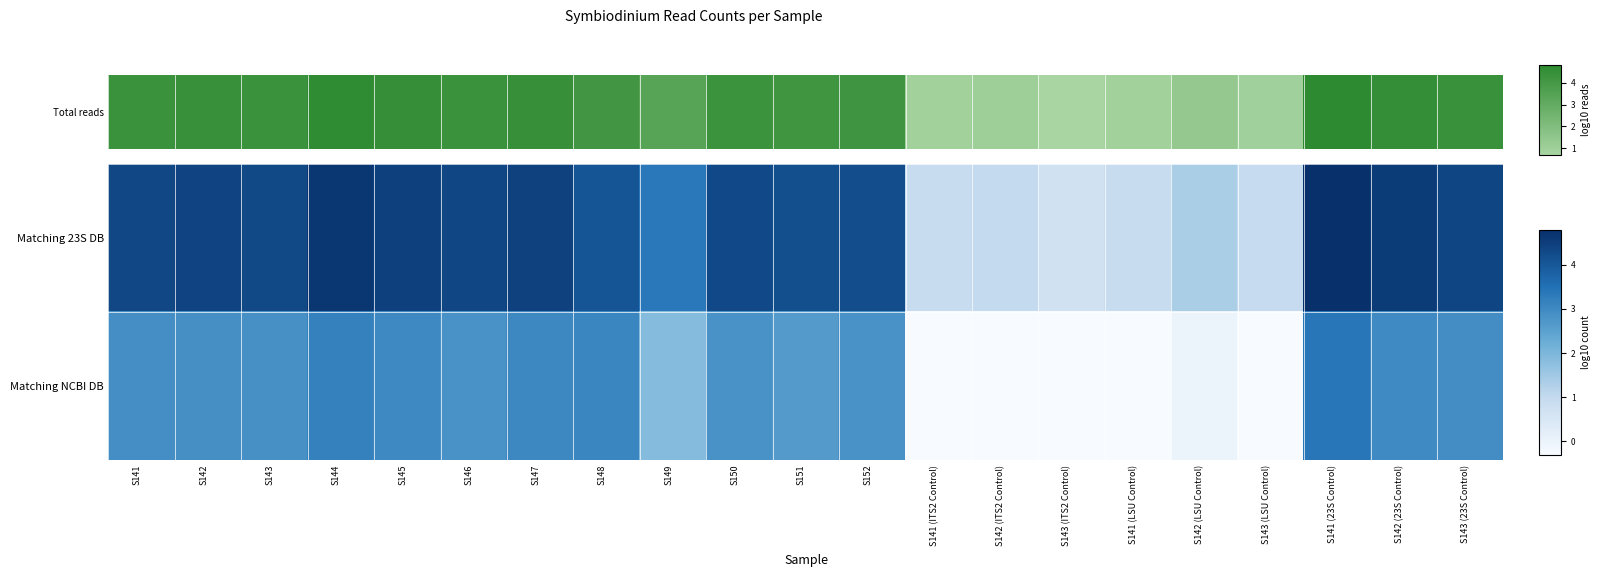

Reading right to left, extract all data points from this chart.

Matching 23S DB: S143 (23S Control)=4.4	S142 (23S Control)=4.5	S141 (23S Control)=4.8	S143 (LSU Control)=1.0	S142 (LSU Control)=1.3	S141 (LSU Control)=0.9	S143 (ITS2 Control)=0.7	S142 (ITS2 Control)=1.0	S141 (ITS2 Control)=0.9	S152=4.2	S151=4.2	S150=4.3	S149=3.4	S148=4.0	S147=4.4	S146=4.3	S145=4.5	S144=4.7	S143=4.3	S142=4.4	S141=4.3
Matching NCBI DB: S143 (23S Control)=2.9	S142 (23S Control)=3.0	S141 (23S Control)=3.4	S143 (LSU Control)=-0.3	S142 (LSU Control)=0.0	S141 (LSU Control)=-0.3	S143 (ITS2 Control)=-0.3	S142 (ITS2 Control)=-0.3	S141 (ITS2 Control)=-0.3	S152=2.8	S151=2.6	S150=2.8	S149=1.9	S148=3.1	S147=3.0	S146=2.8	S145=3.0	S144=3.2	S143=2.8	S142=2.9	S141=2.9